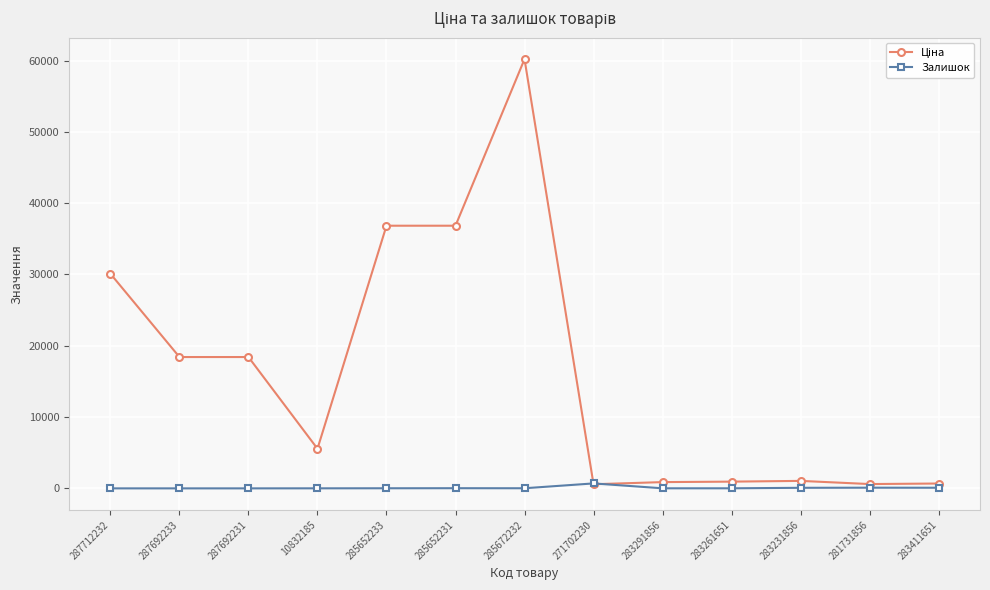

At which category is the sum across all series the highest?

285672232